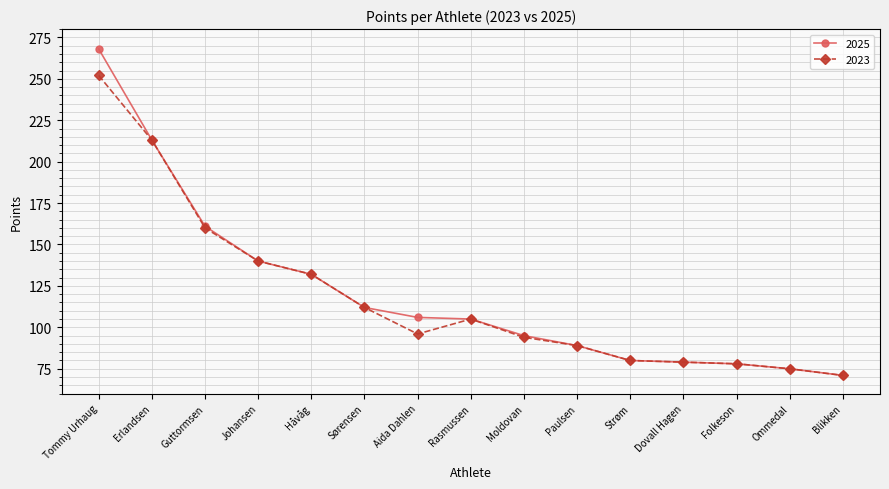

What value does the 2023 series have at Ommedal?

75